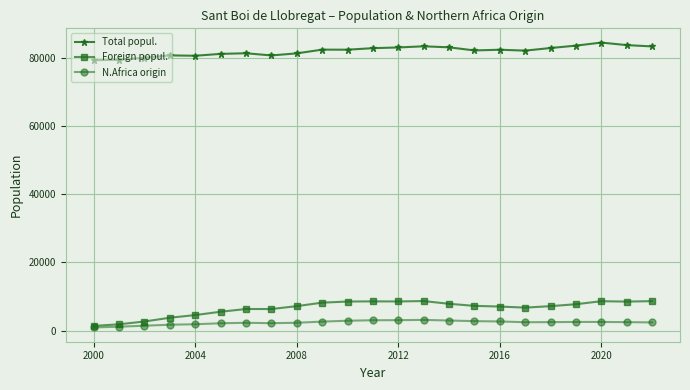

List the series in order of their peak value, highest first.

Total popul., Foreign popul., N.Africa origin